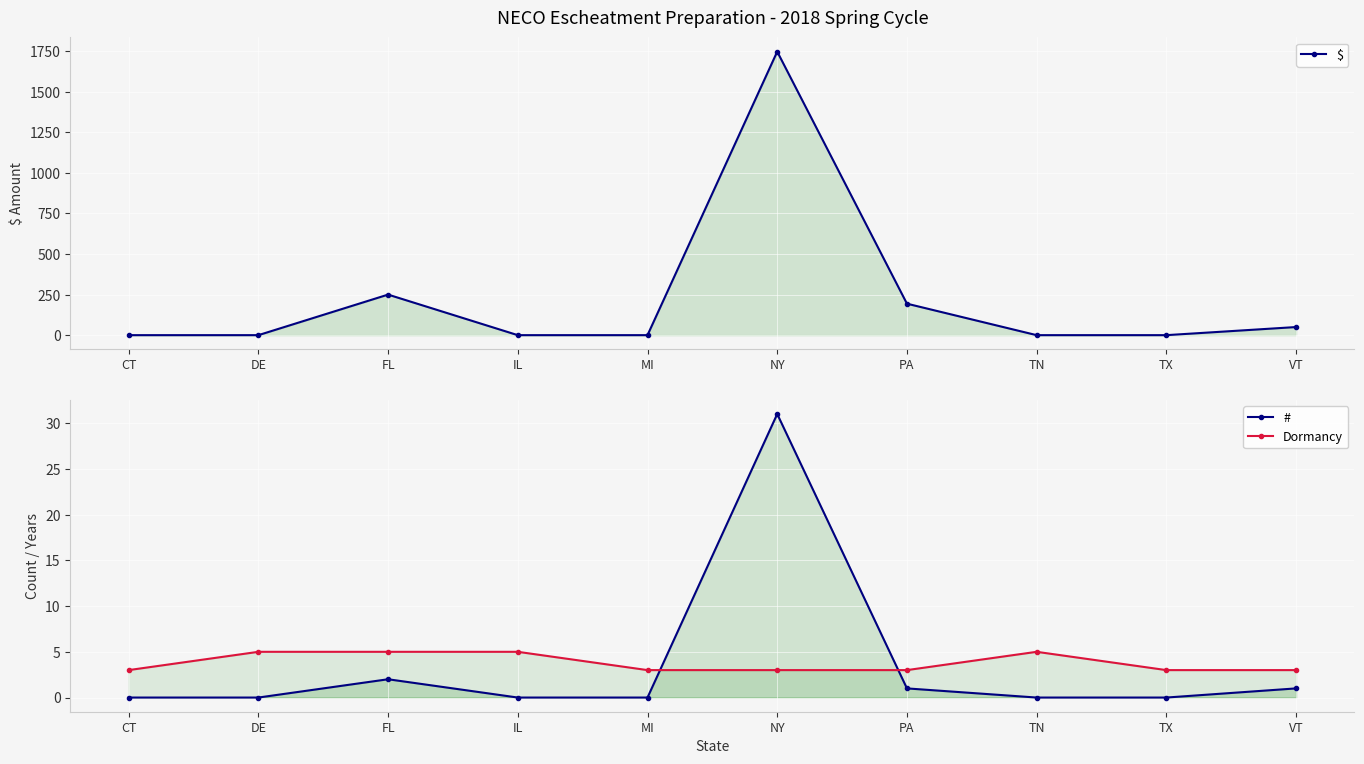

Reading left to right, extract all data points from this chart.

$: CT=0.0	DE=0.0	FL=250.0	IL=0.0	MI=0.0	NY=1747.7	PA=194.0	TN=0.0	TX=0.0	VT=50.0
#: CT=0.0	DE=0.0	FL=2.0	IL=0.0	MI=0.0	NY=31.0	PA=1.0	TN=0.0	TX=0.0	VT=1.0
Dormancy: CT=3.0	DE=5.0	FL=5.0	IL=5.0	MI=3.0	NY=3.0	PA=3.0	TN=5.0	TX=3.0	VT=3.0